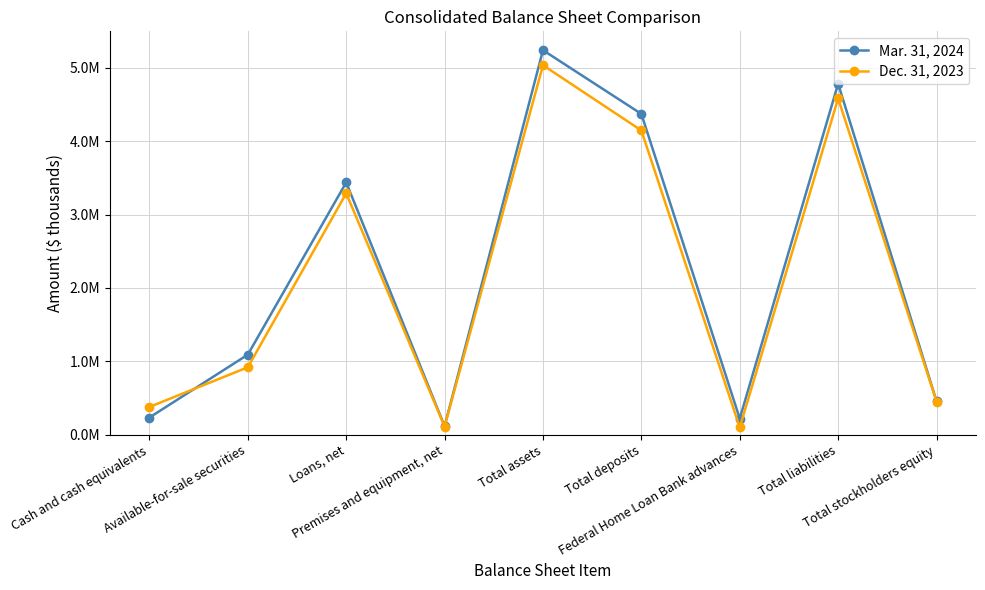

What are all the series names shown in the legend?

Mar. 31, 2024, Dec. 31, 2023